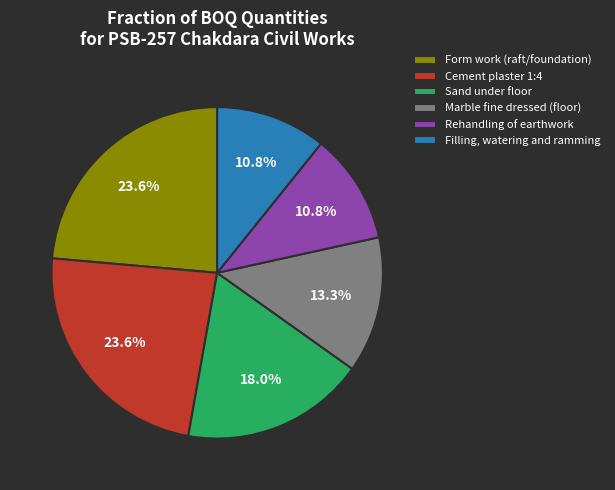

What is the total percentage of Cement plaster 1:4 and Sand under floor?

41.6%